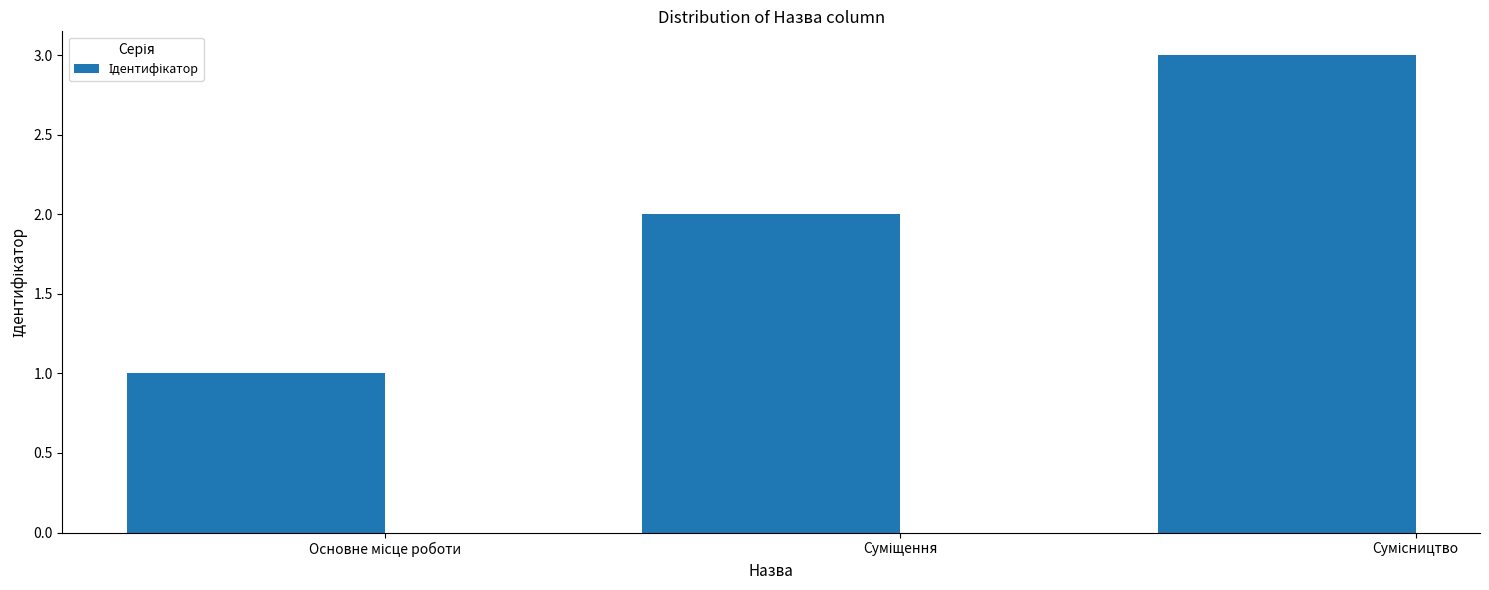

What is the greatest value displayed?

3